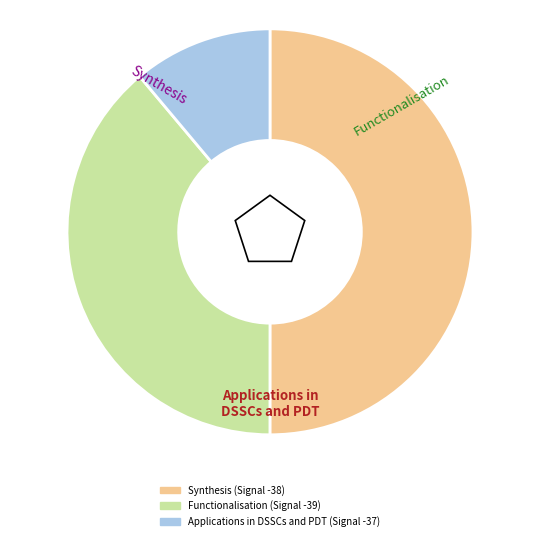

Count the number of slices in the pie.

3